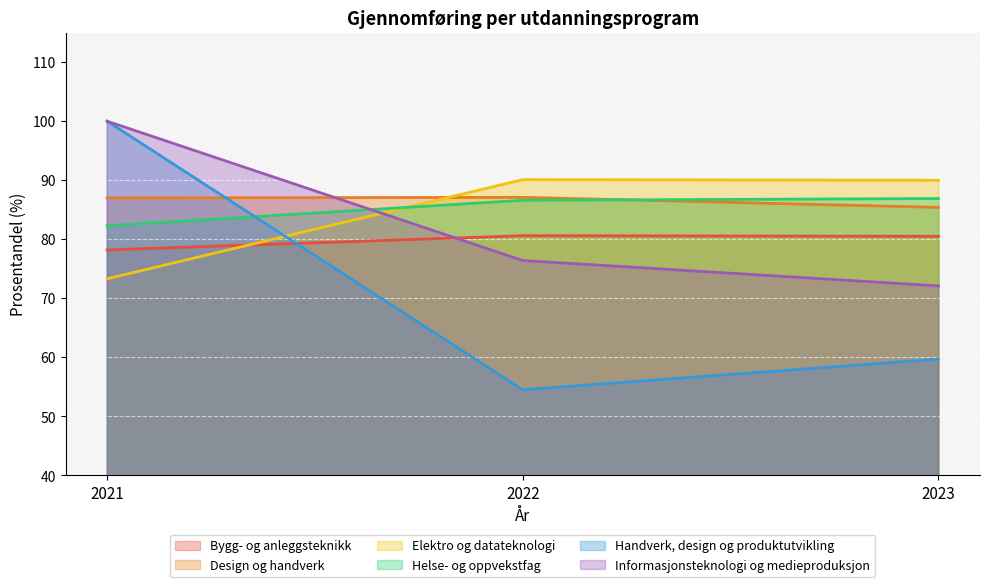

What is the difference between the maximum and minimum values in the Helse- og oppvekstfag series?

4.6